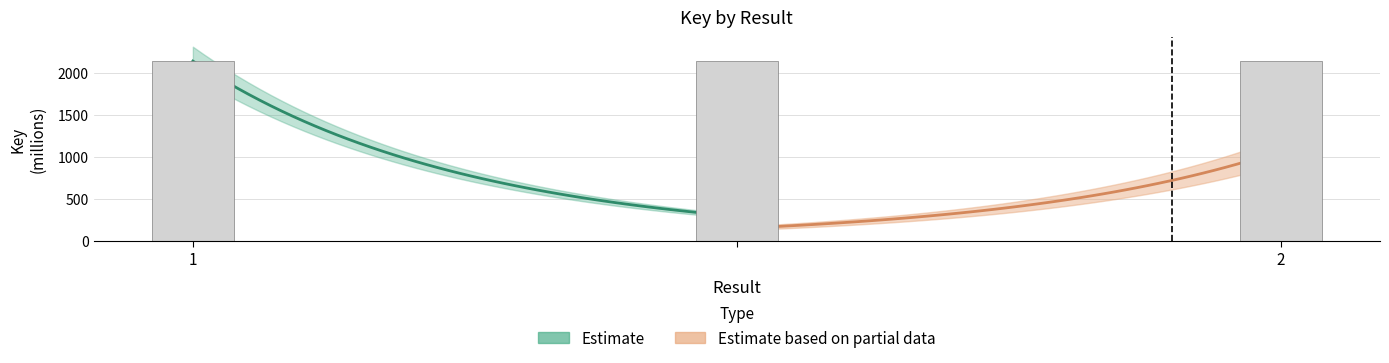

What is the sum of the values at  and 1?

4275.4